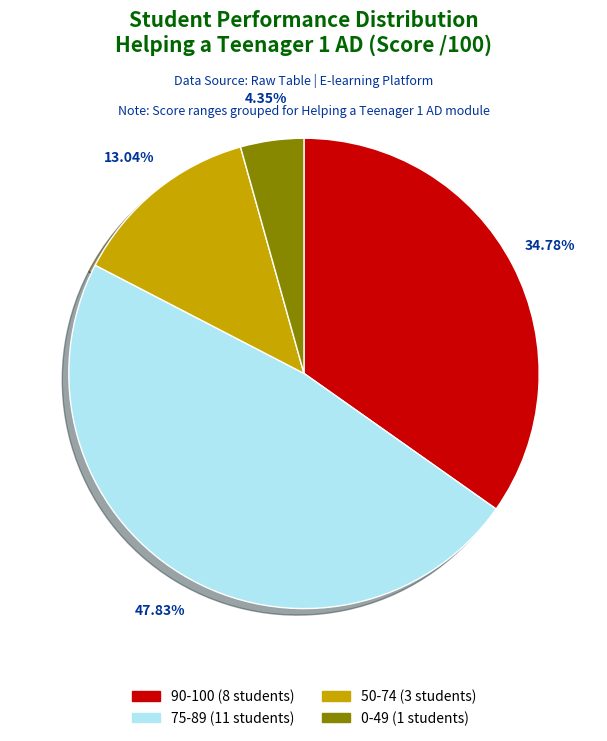

Does any single category account for the majority?

No